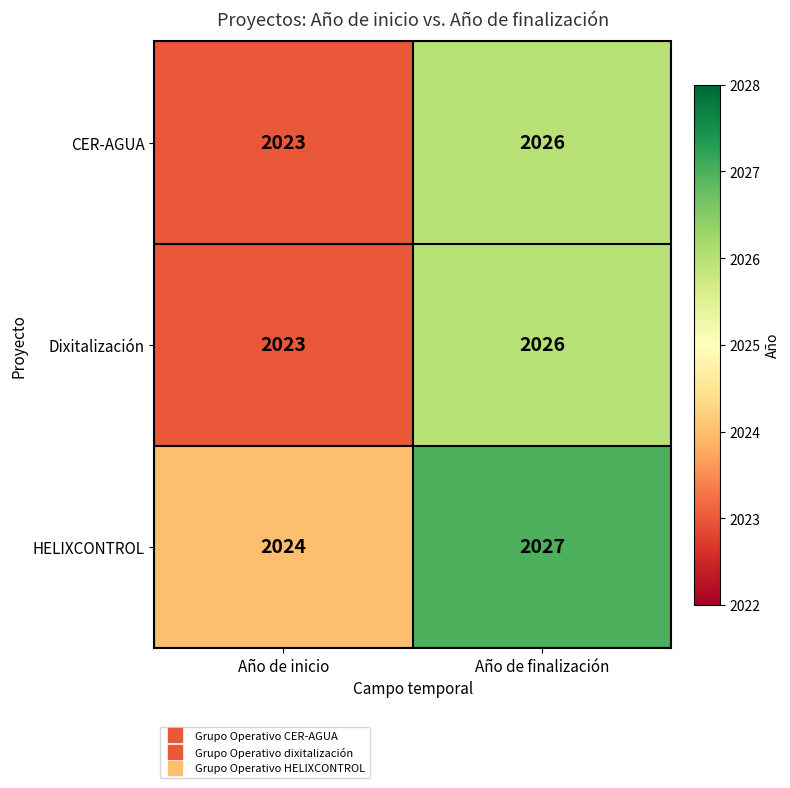

What is the difference between the highest and lowest values at Año de finalización?

1